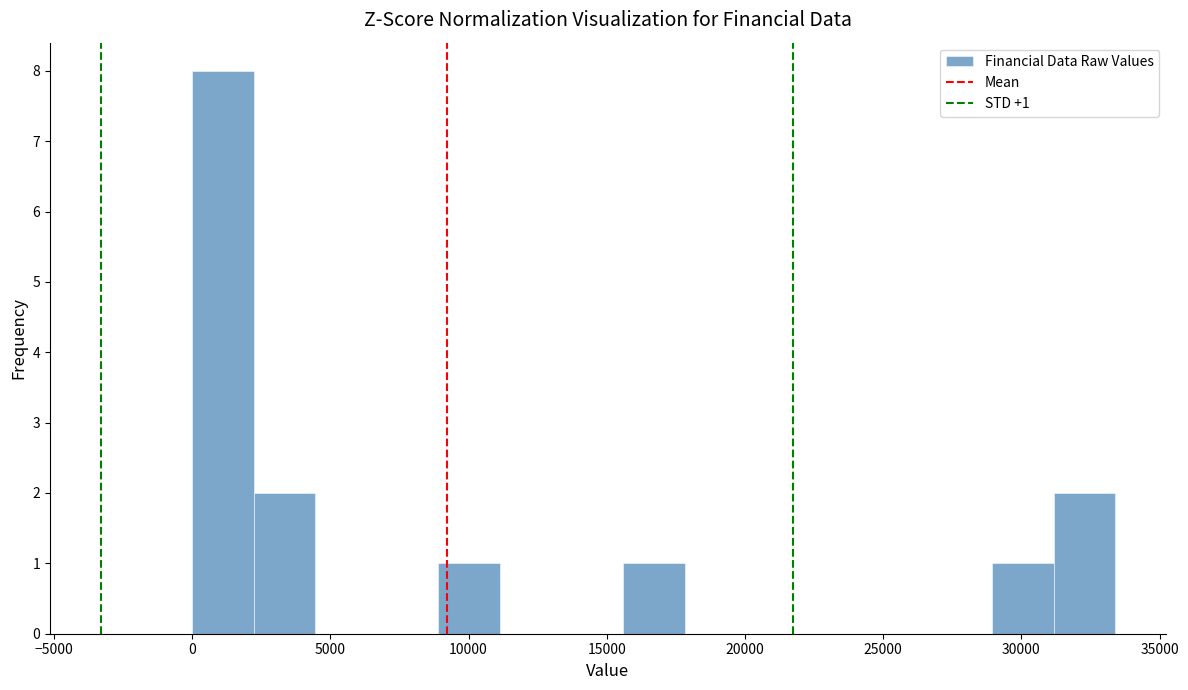

Over which range of the x-axis is the bar tallest?

0 to 2000